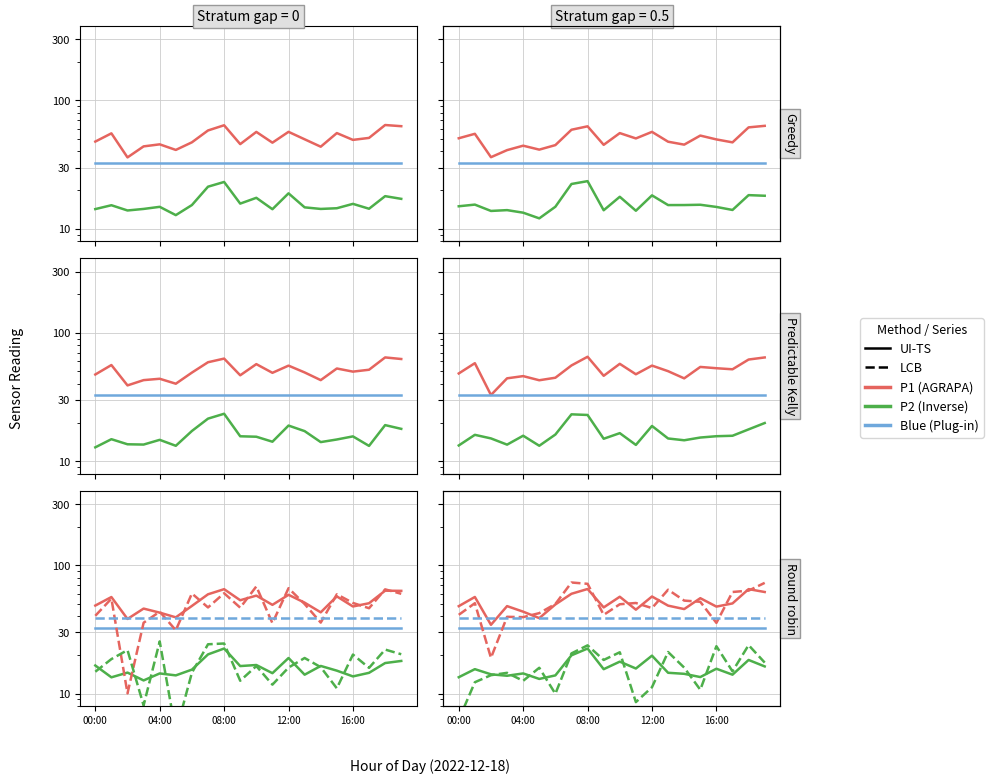

Rank the series at 9 from lowest to highest value.

P2, P2 LCB, Blue series, Blue LCB, P1 LCB, P1